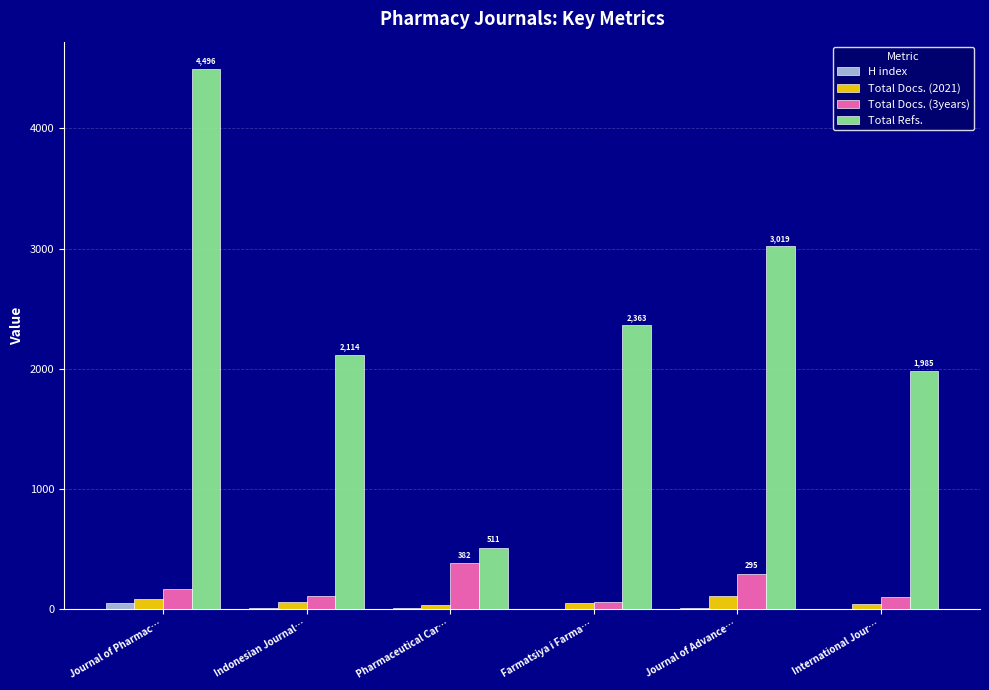

What is the greatest value displayed?

4496